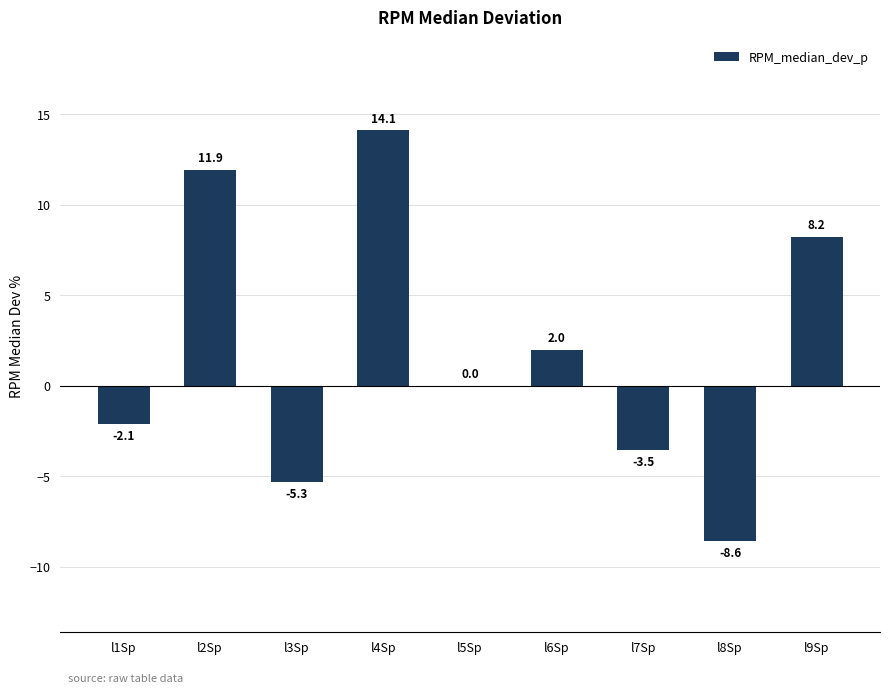

What is the average value?

1.9